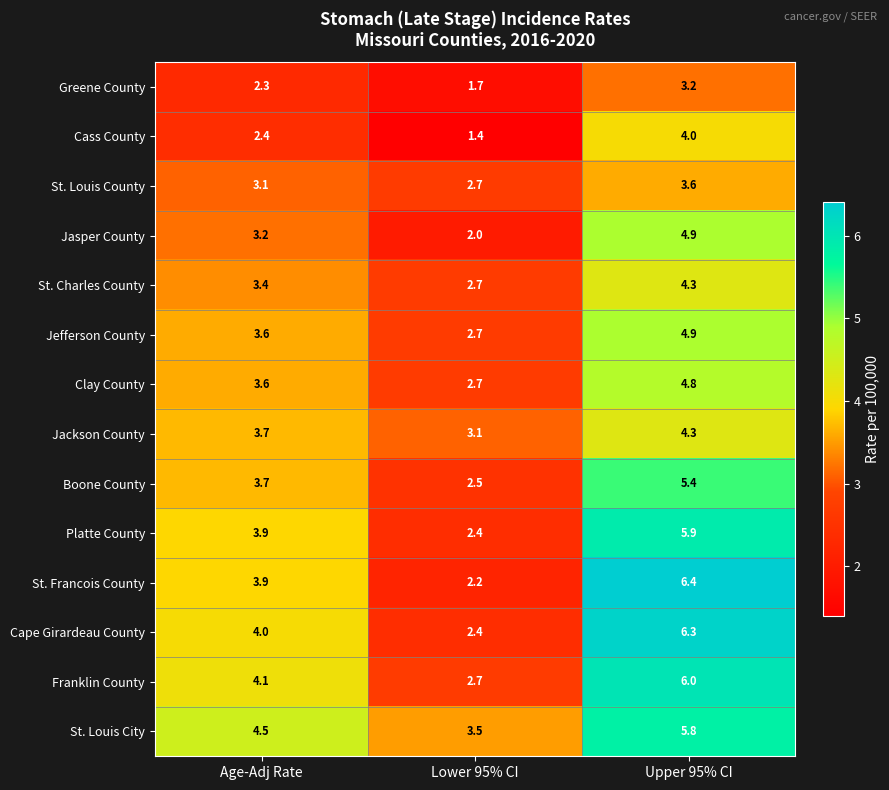

The value of Greene County at Upper 95% CI is 5.6. True or false?

False